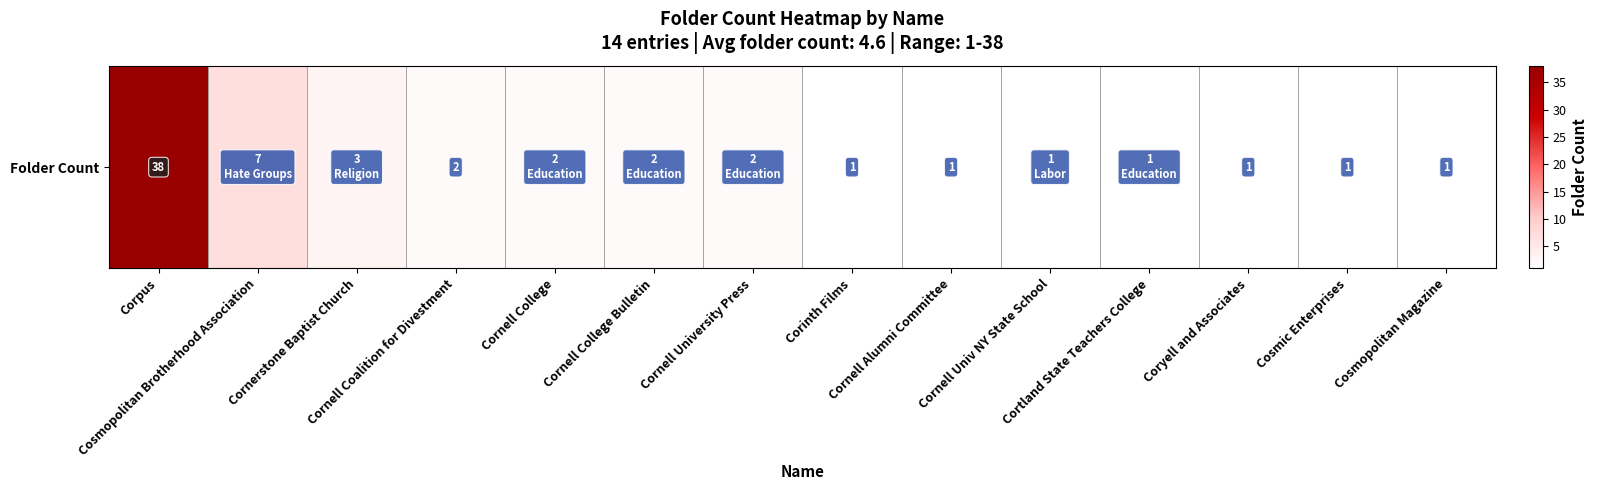

Reading left to right, transcribe all the data shown in this chart.

Corpus=38	Cosmopolitan Brotherhood Association=7	Cornerstone Baptist Church=3	Cornell Coalition for Divestment=2	Cornell College=2	Cornell College Bulletin=2	Cornell University Press=2	Corinth Films=1	Cornell Alumni Committee=1	Cornell Univ NY State School=1	Cortland State Teachers College=1	Coryell and Associates=1	Cosmic Enterprises=1	Cosmopolitan Magazine=1